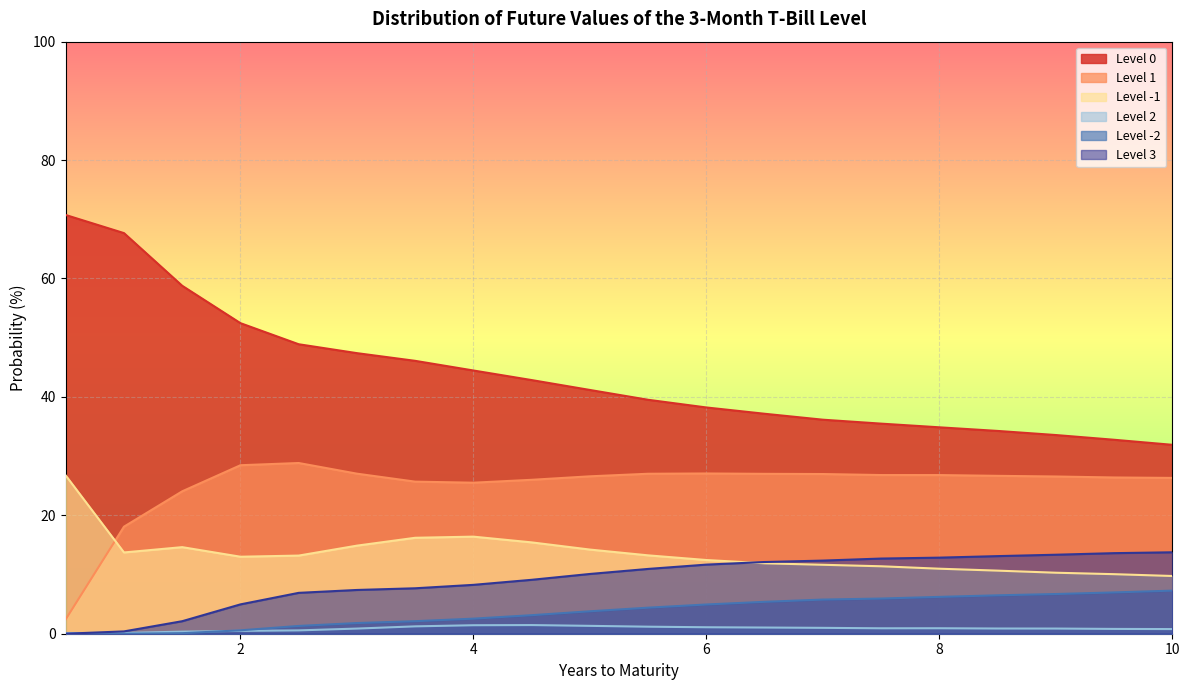

What is the sum of the Level 0 values at 1.5 and 2.5?

107.7